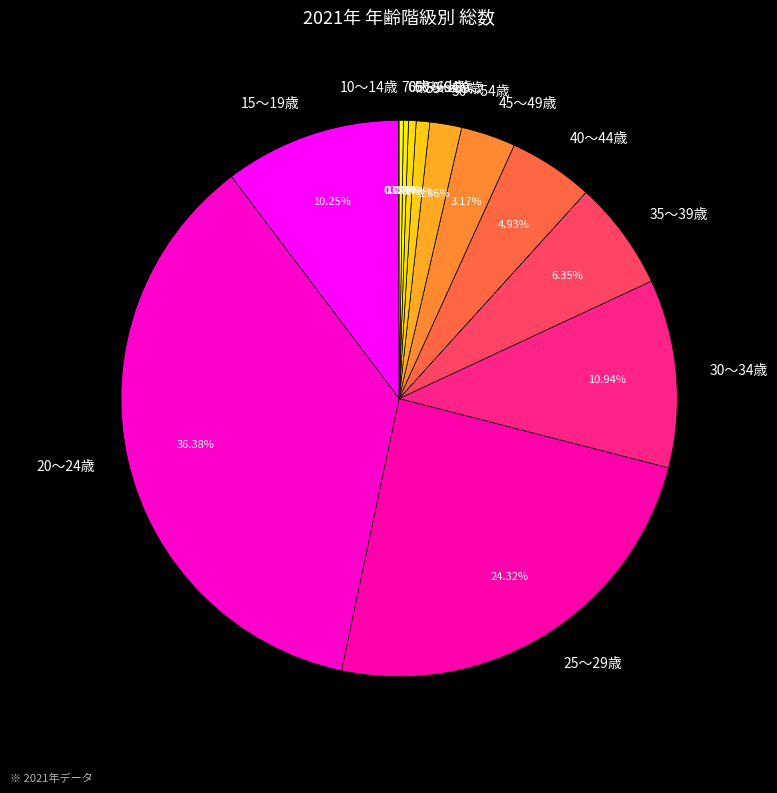

Between 60～64歳 and 50～54歳, which is larger?

50～54歳